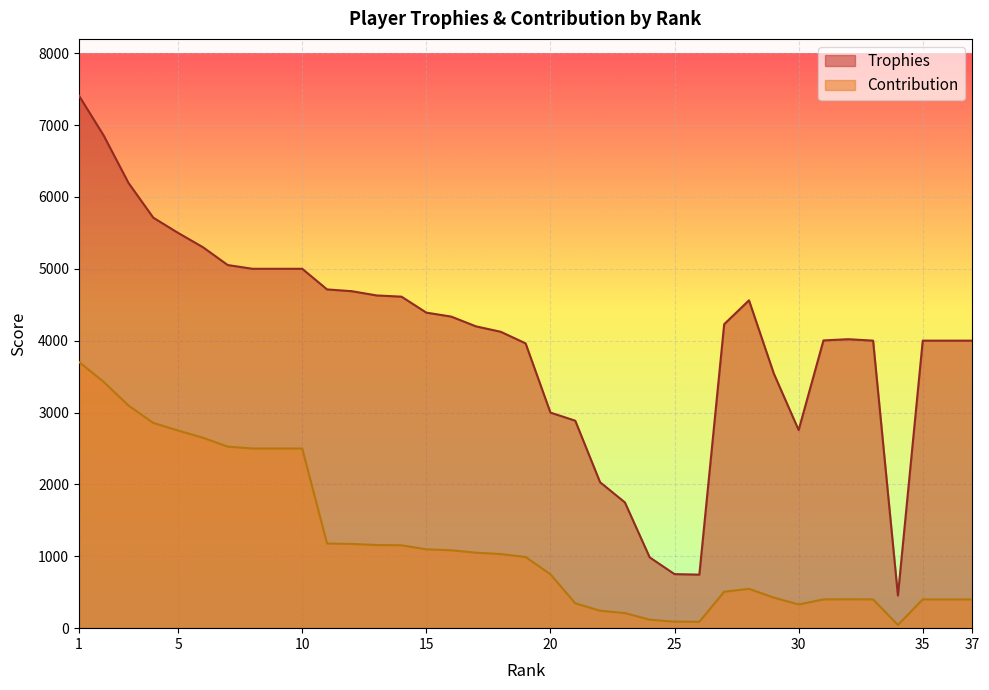

What is the lowest value of the Trophies series?

454